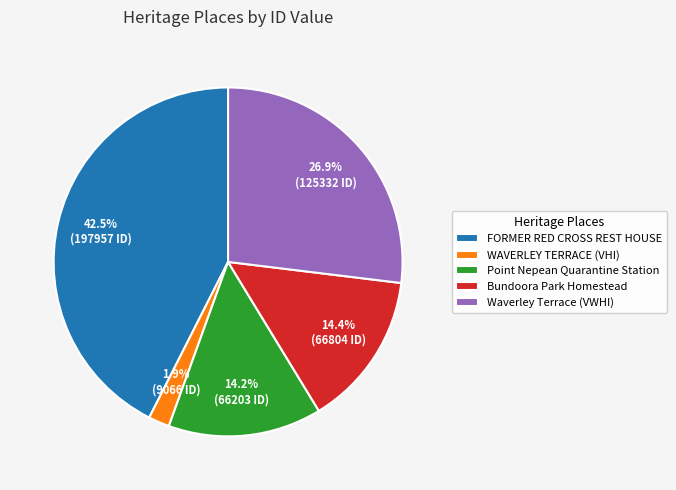

Which has a higher value, FORMER RED CROSS REST HOUSE or Point Nepean Quarantine Station?

FORMER RED CROSS REST HOUSE